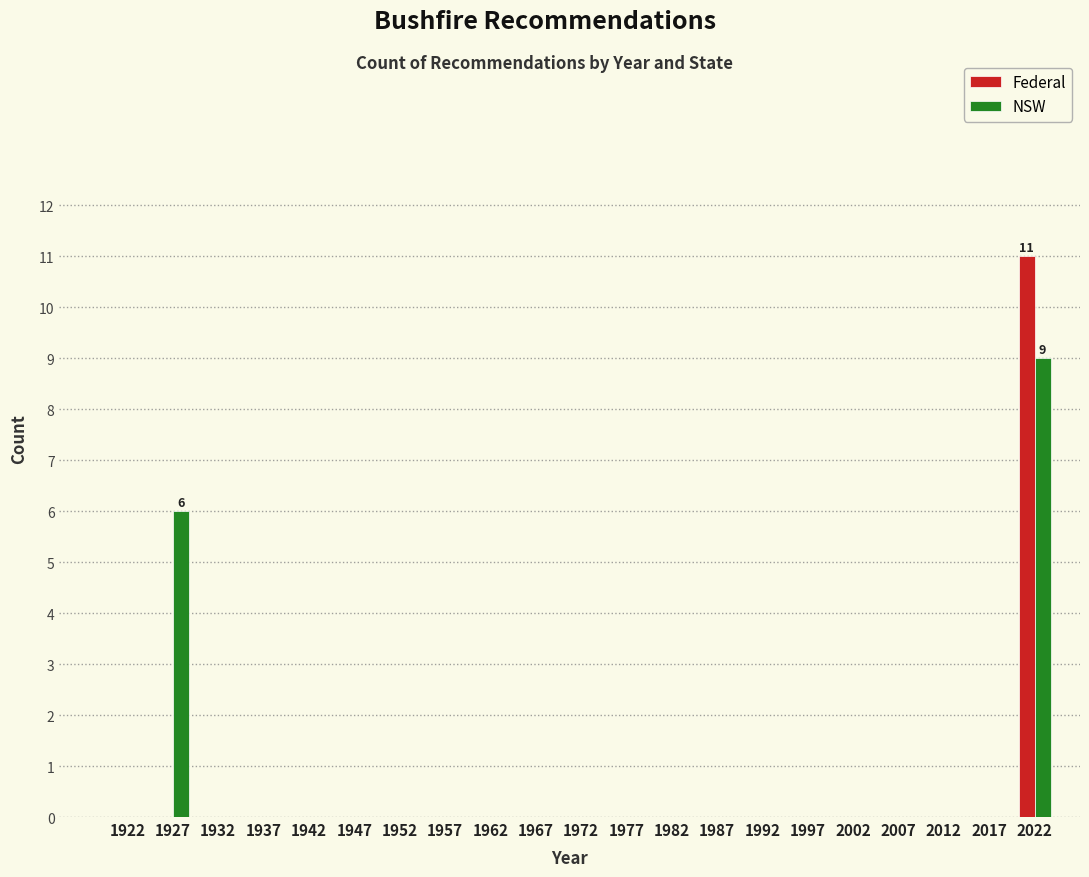

What is the sum of all Federal values?

11